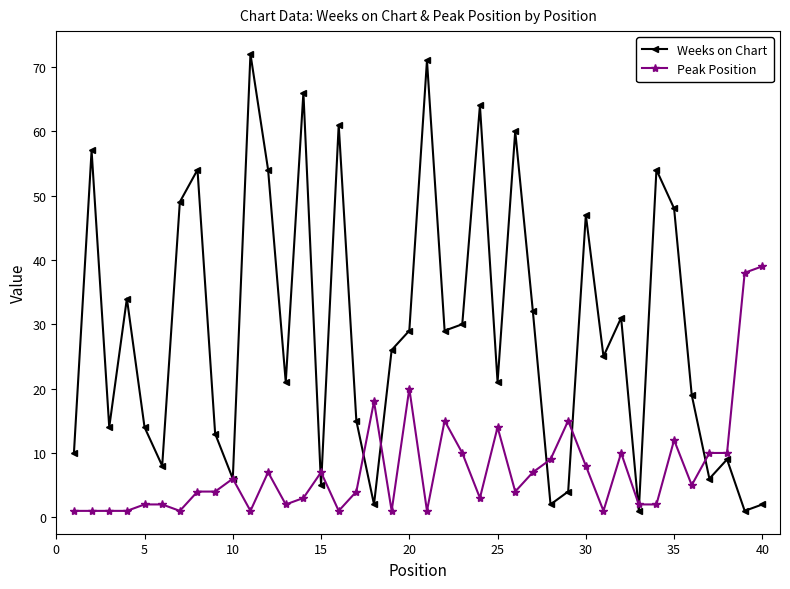

How many categories are shown in the chart?

40